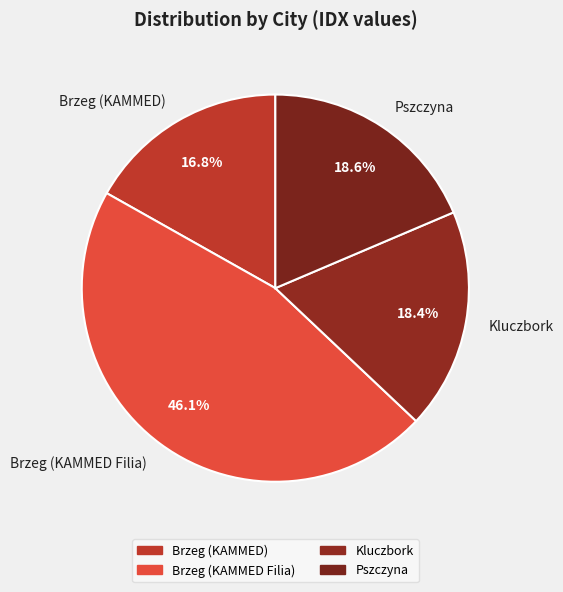

To the nearest percent, what is the difference between the largest and smallest slice percentages?

29%